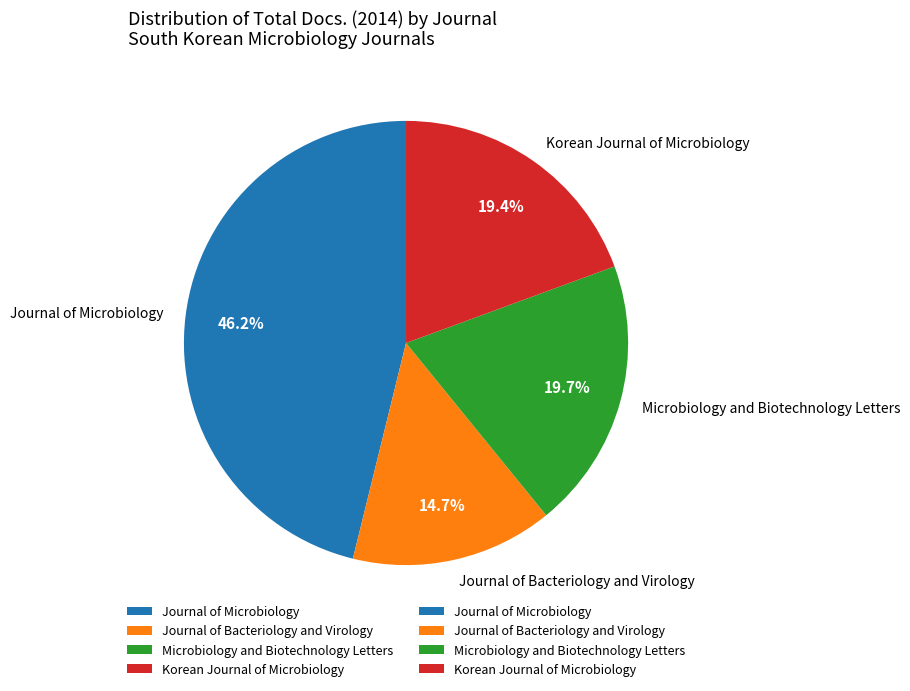

To the nearest percent, what percentage of the pie is Journal of Microbiology?

46%